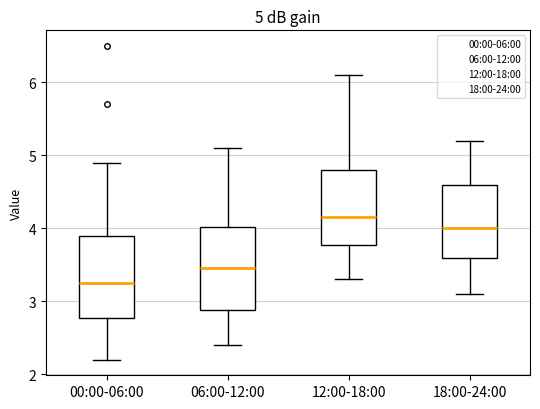

Which box's median line is the highest?

12:00-18:00